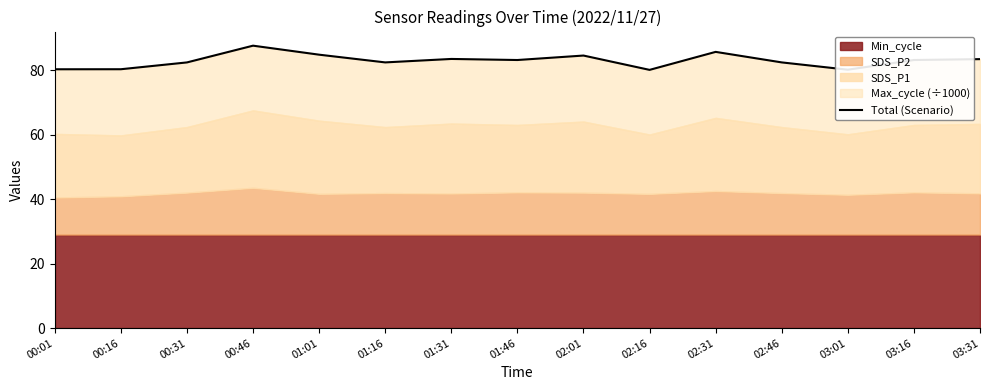

Where is the data nearest to the value 83?

01:46